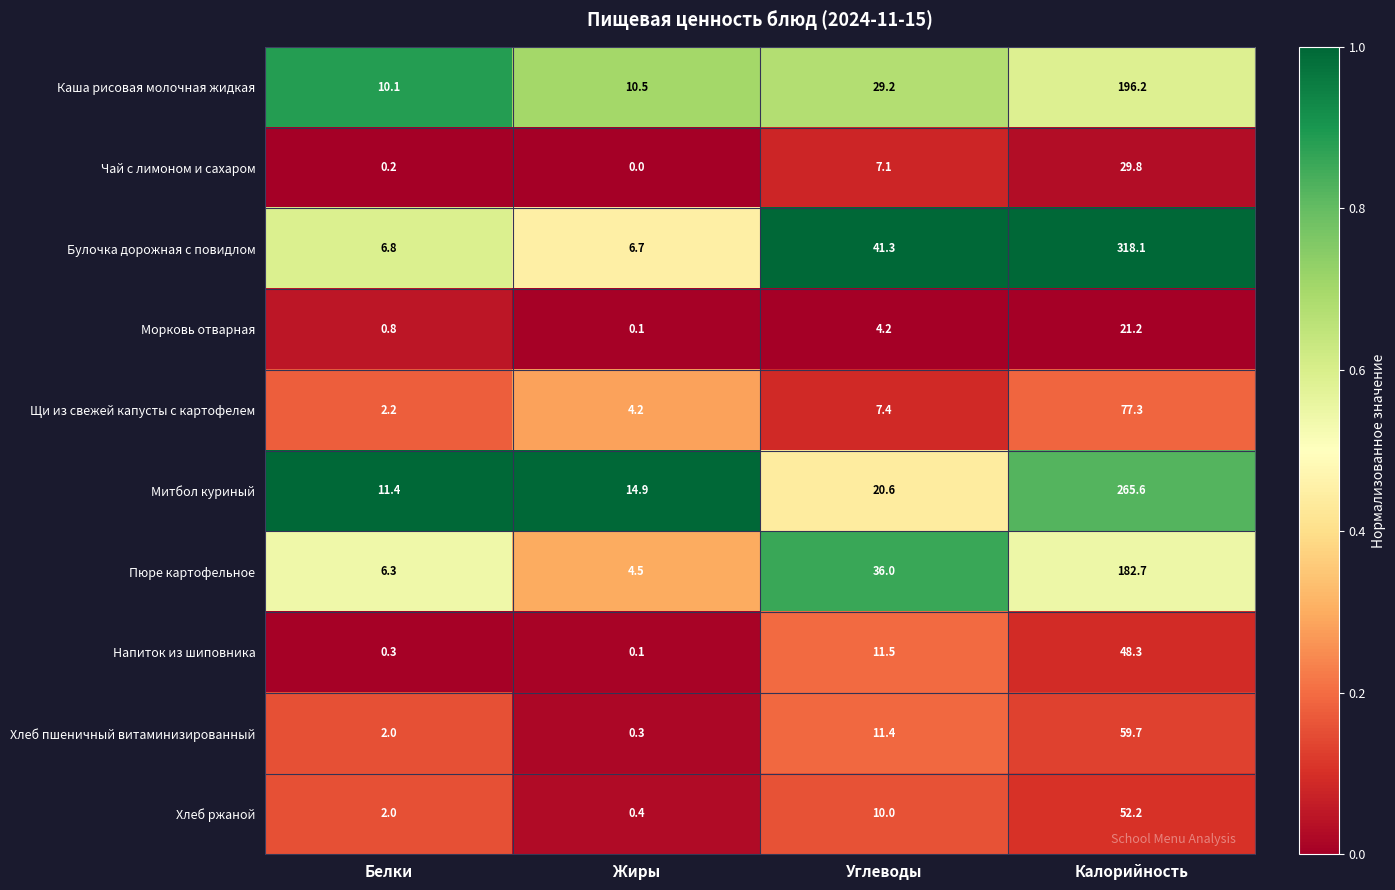

What value does the Булочка дорожная с повидлом series have at Белки?

6.8